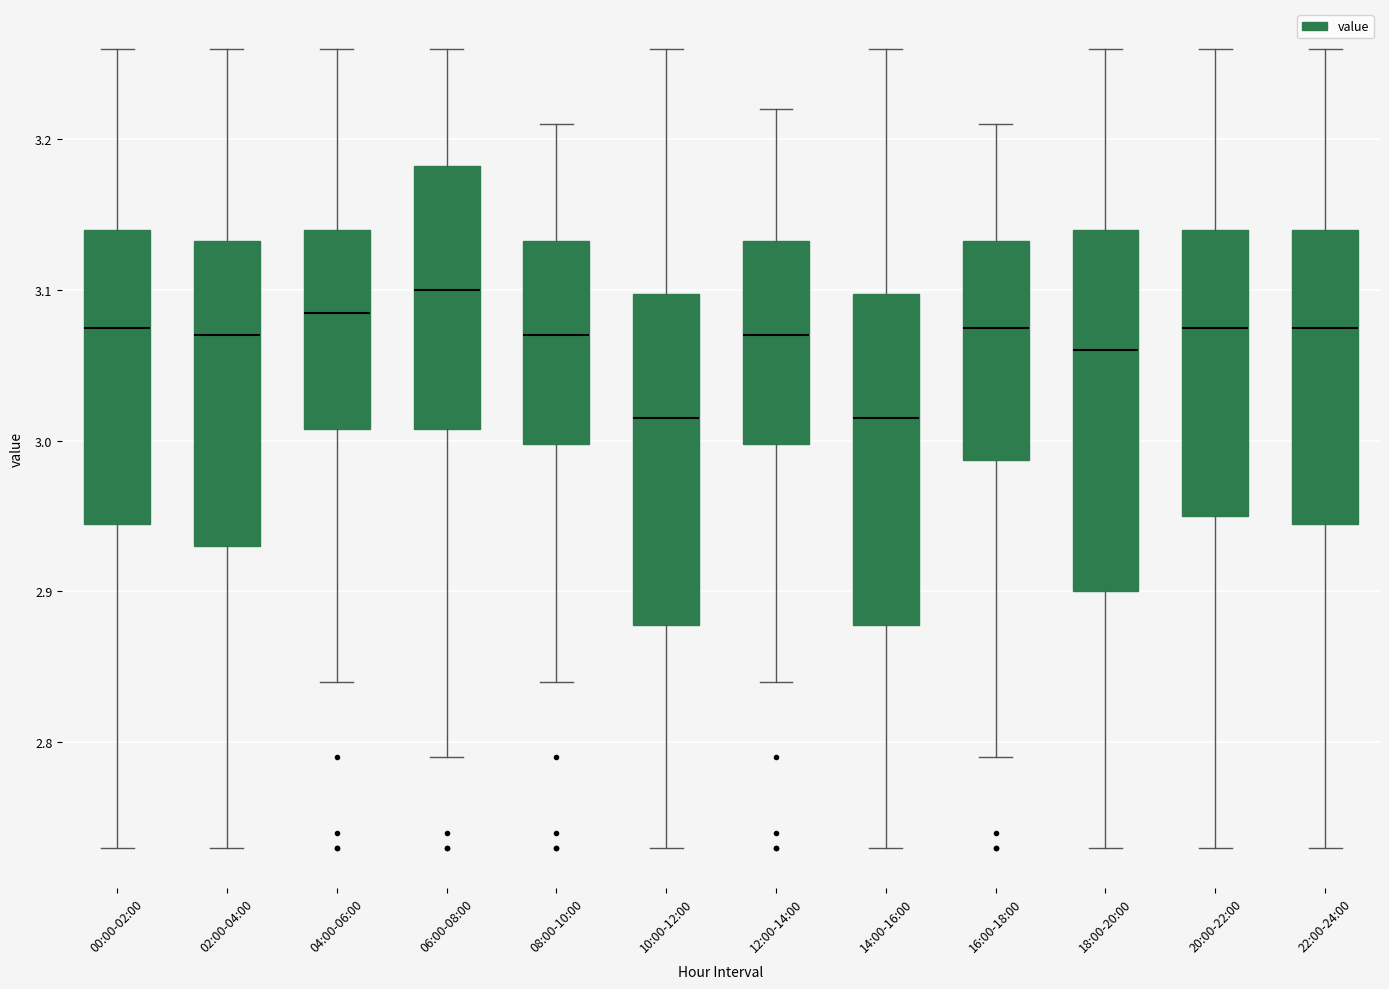

Where does the lower whisker of the box for 00:00-02:00 end on the y-axis? The values are not printed on the chart, so give them approximately, as read against the axis.

2.73